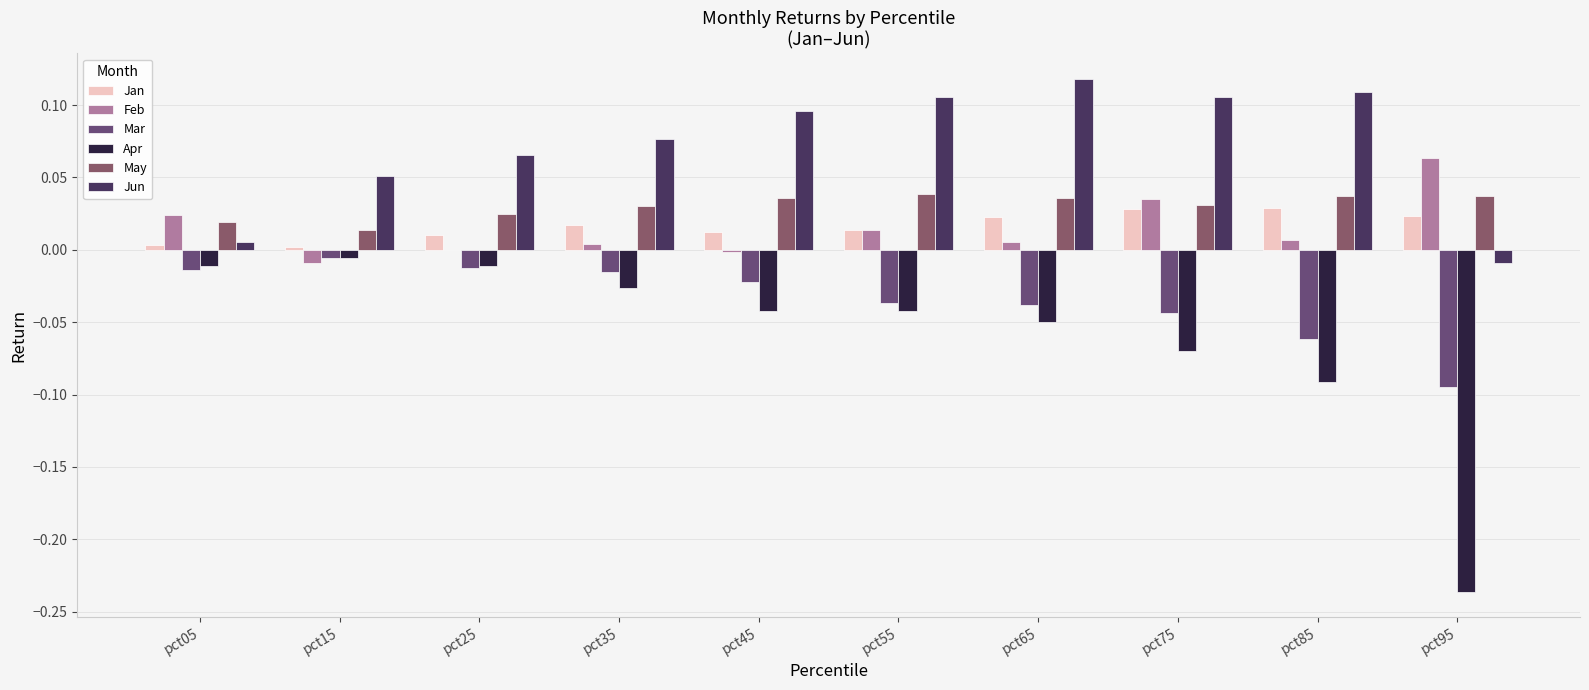

At how many categories does at least one series exceed 0?

10